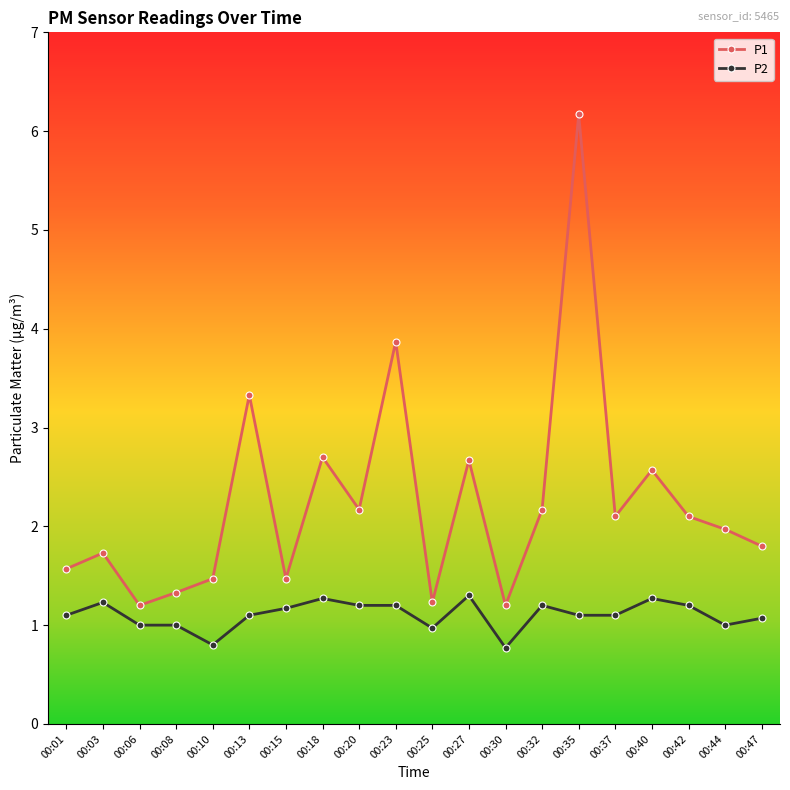

The value of P2 at 00:23 is 0.6. True or false?

False